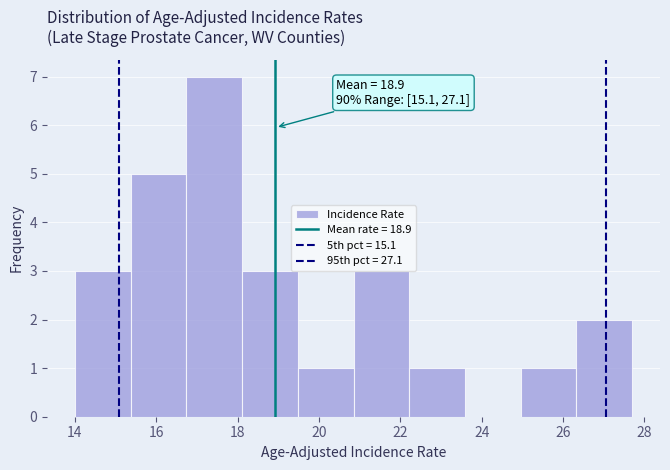

Which range on the x-axis has the tallest bar?

16.8 to 18.2